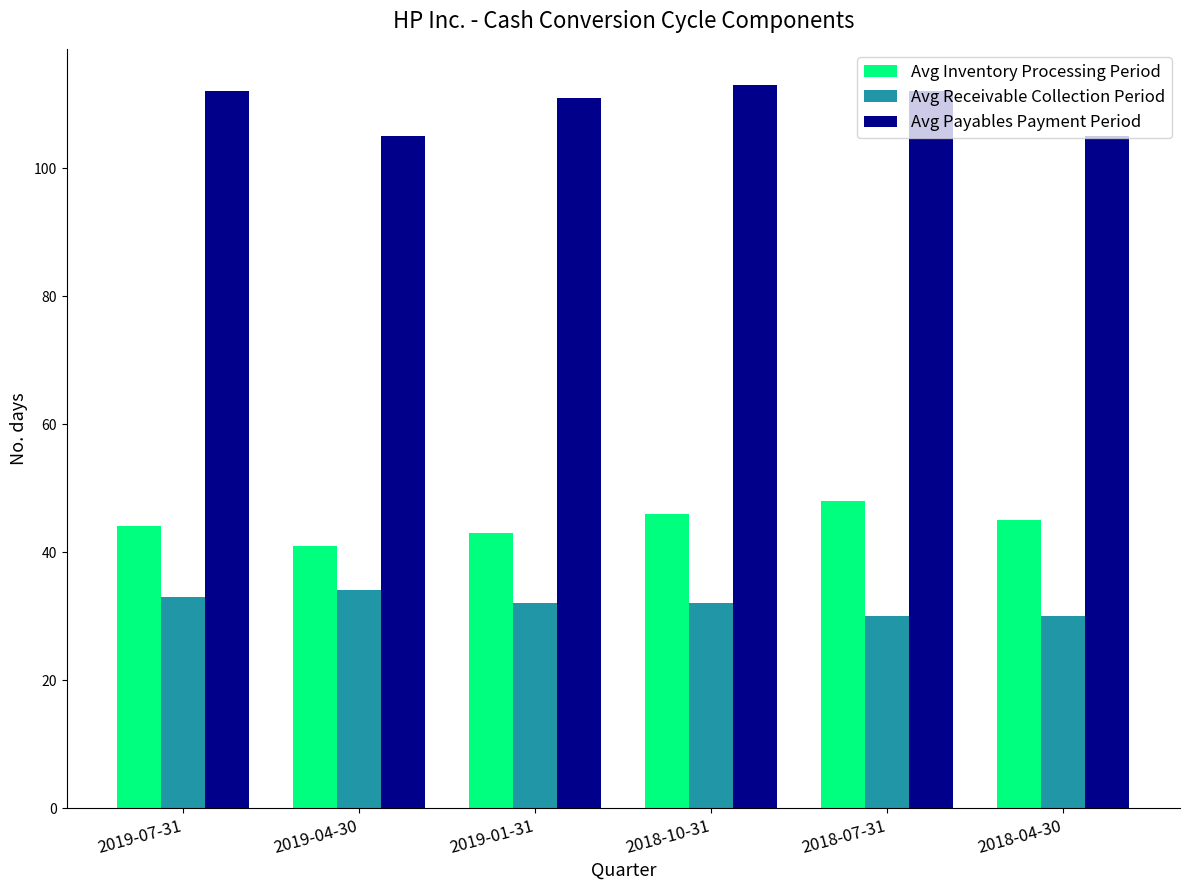

Rank the series by their maximum value, from highest to lowest.

Avg Payables Payment Period, Avg Inventory Processing Period, Avg Receivable Collection Period